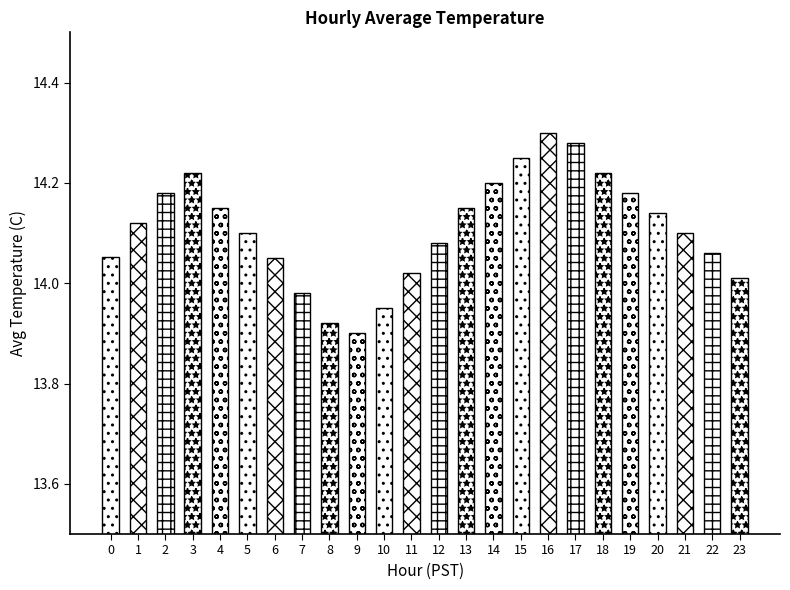

How many distinct data groups are displayed?

1